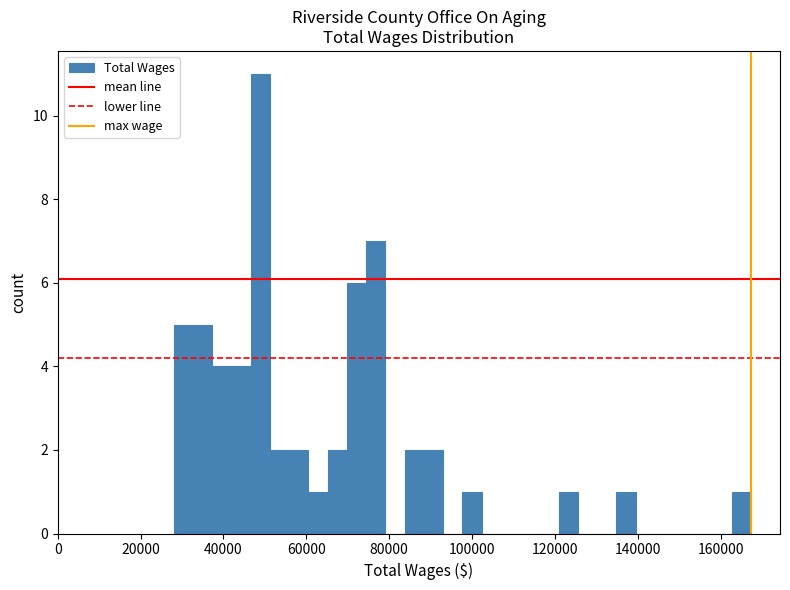

Around what value on the x-axis is the tallest bar? Give the approximate position of its centre, as read against the axis.

48000